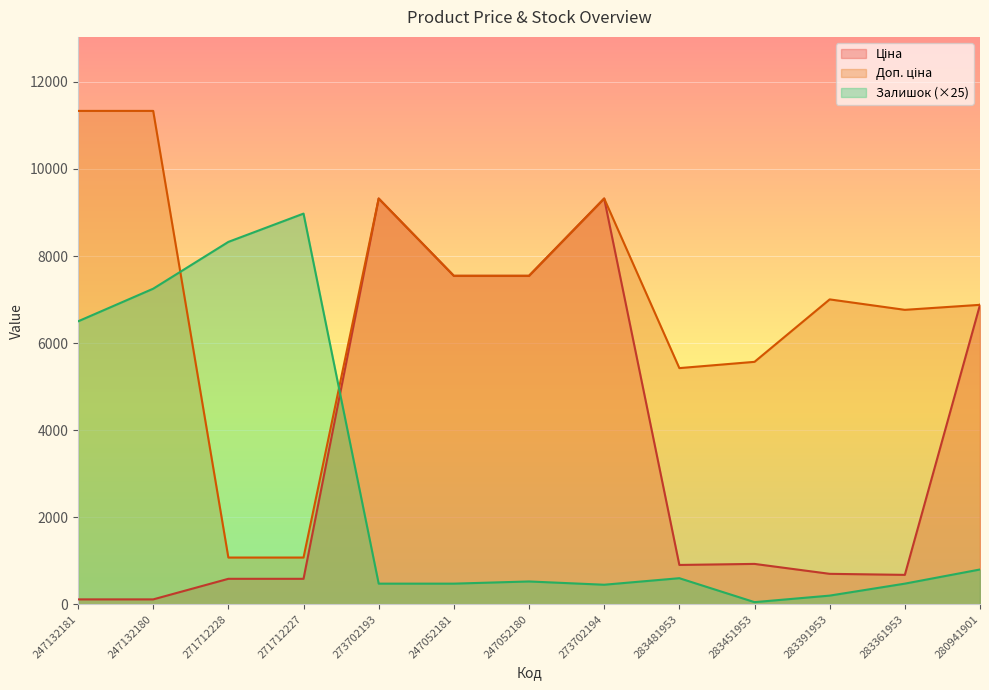

What value does the Залишок series have at 247052180?

525.0